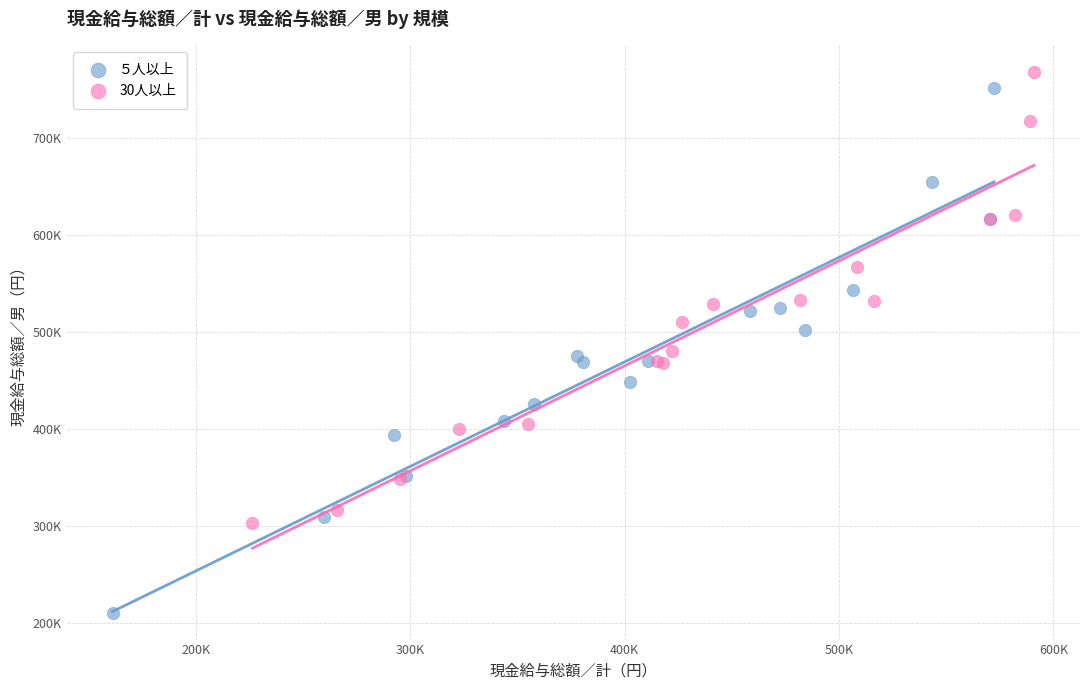

Which series reaches the minimum Y coordinate?

５人以上